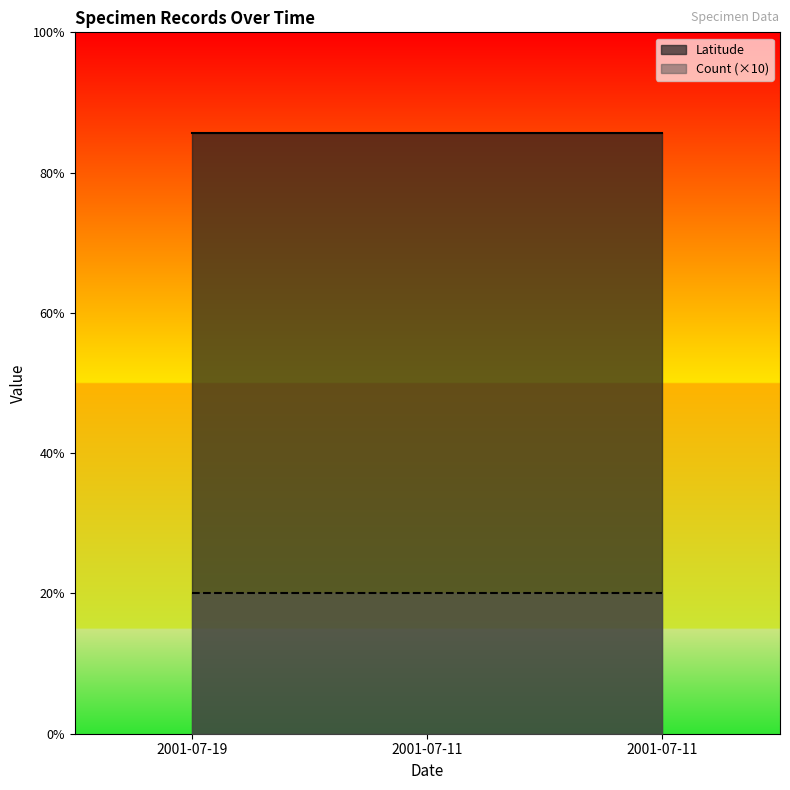

How many lines are shown in the chart?

2